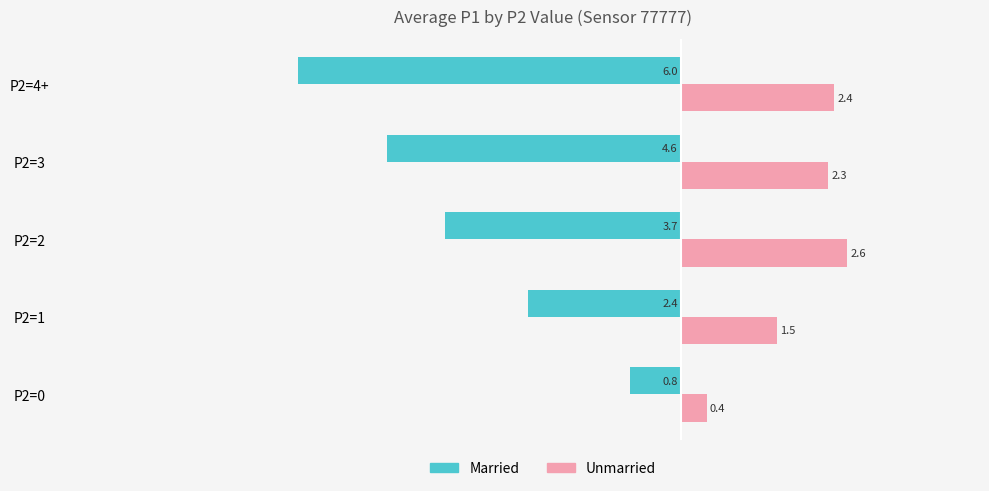

Which category has the highest value across all series?

P2=2